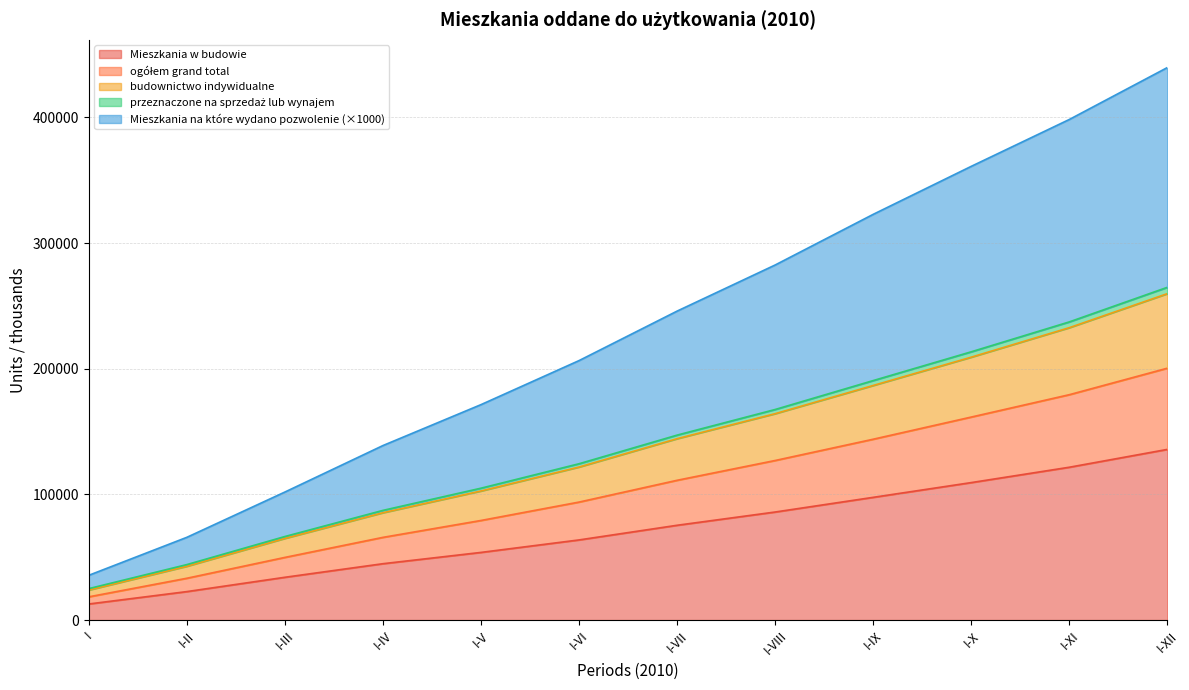

At which category does the chart reach its minimum across all series?

I